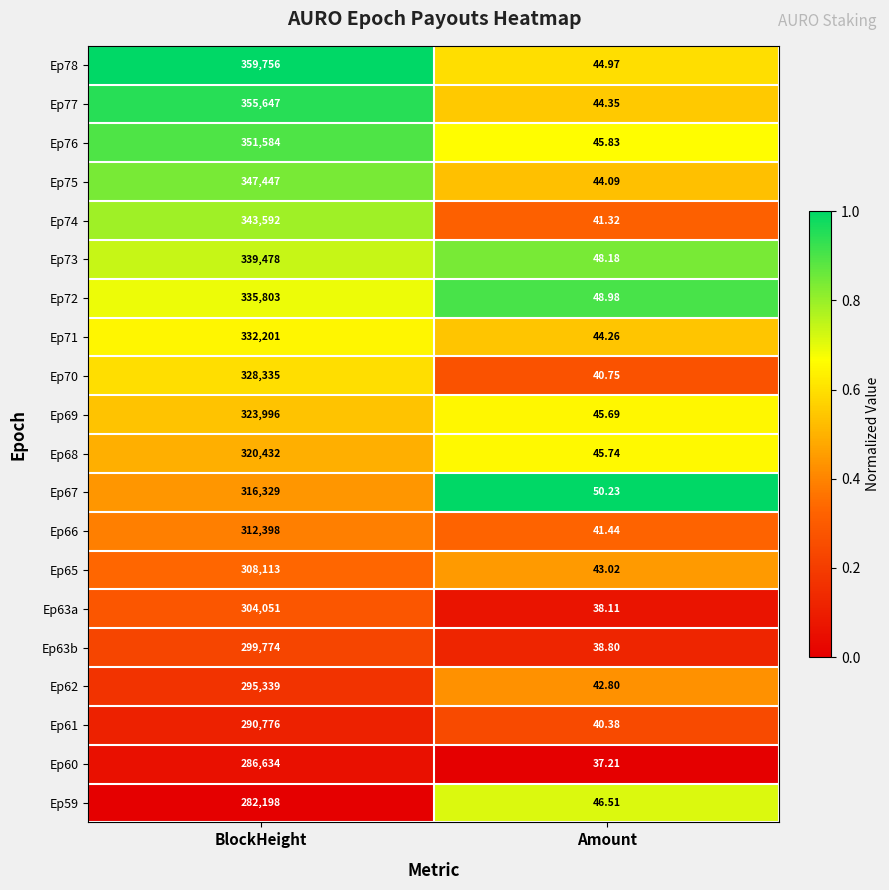

At which label is Ep76 closest to 175814?

Amount